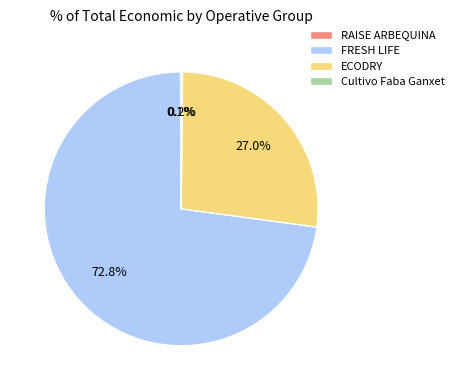

Is there any slice that represents more than half of the pie?

Yes